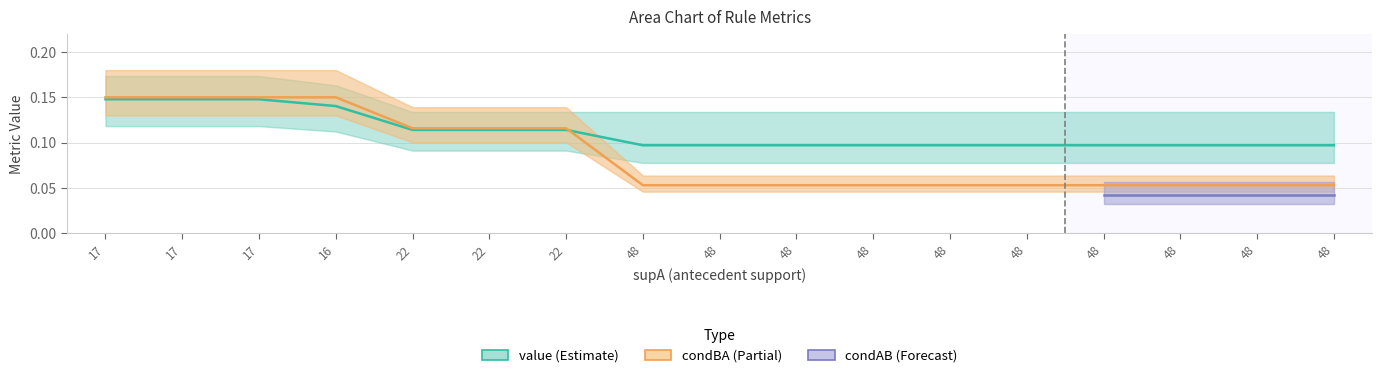

Rank the series by their average value, from highest to lowest.

value (Estimate), condBA (Partial), condAB (Forecast)